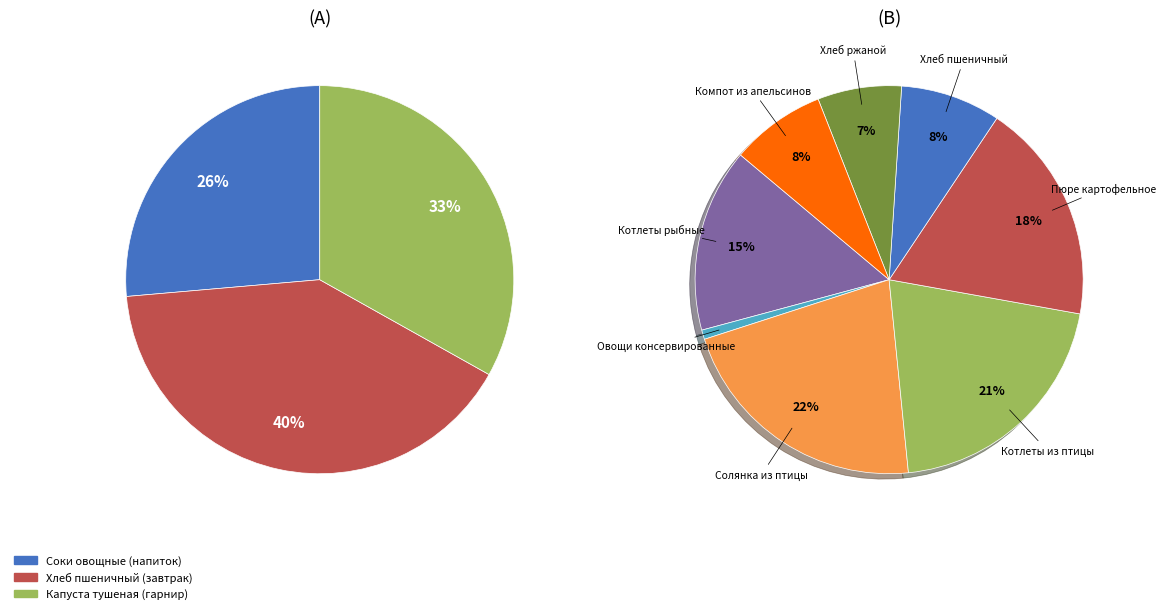

How many slices are in this pie chart?

11